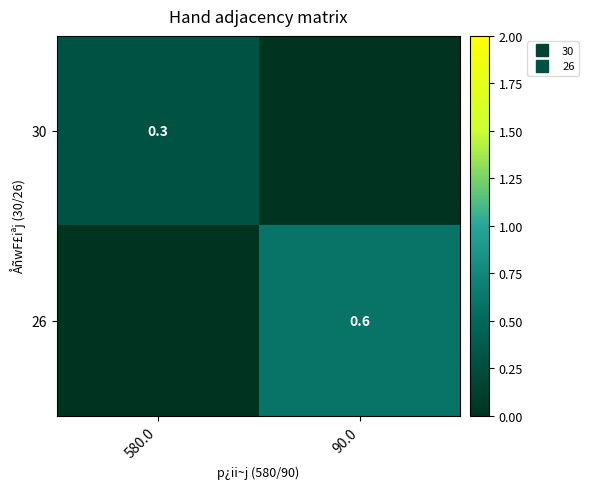

The value of 26 at 580.0 is 0.0. True or false?

True